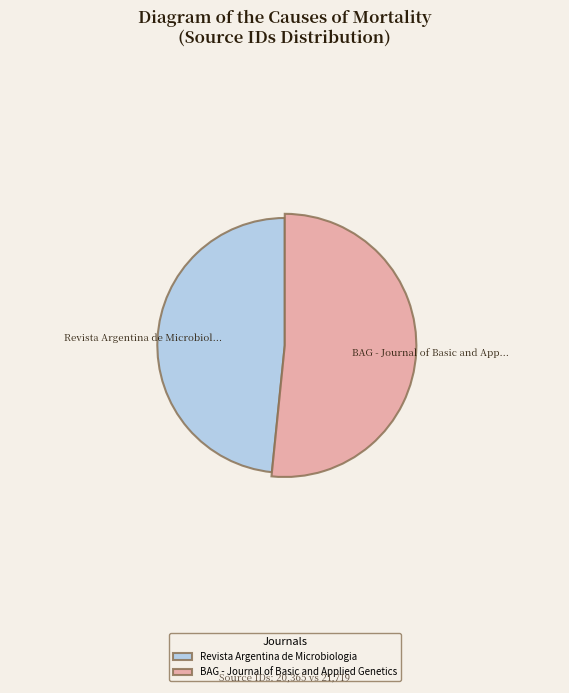

What is the change in value from Revista Argentina de Microbiologia to BAG - Journal of Basic and Applied Genetics?

+1354